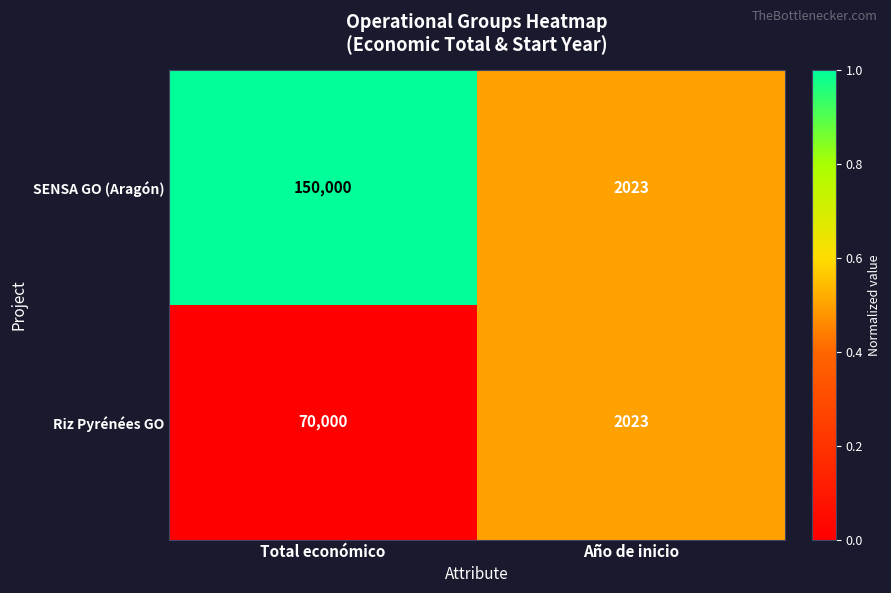

What is the difference between the maximum and minimum values in the Riz Pyrénées GO series?

67977